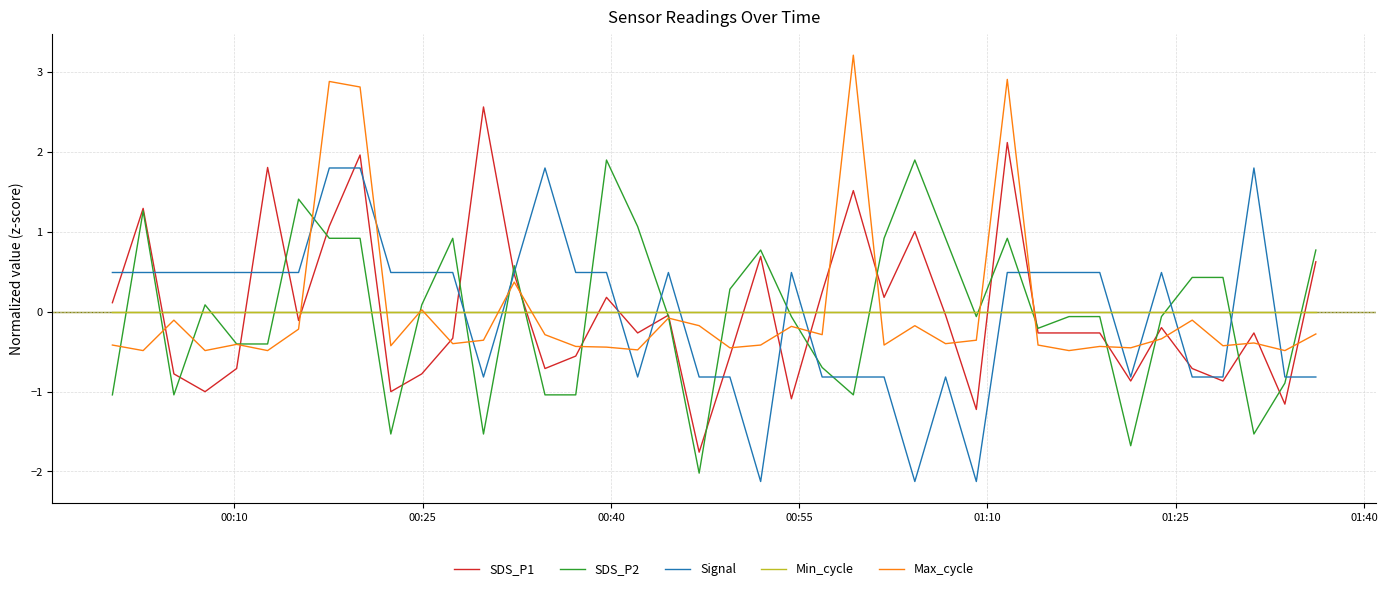

How many intersections are there between Signal and Min_cycle?

13